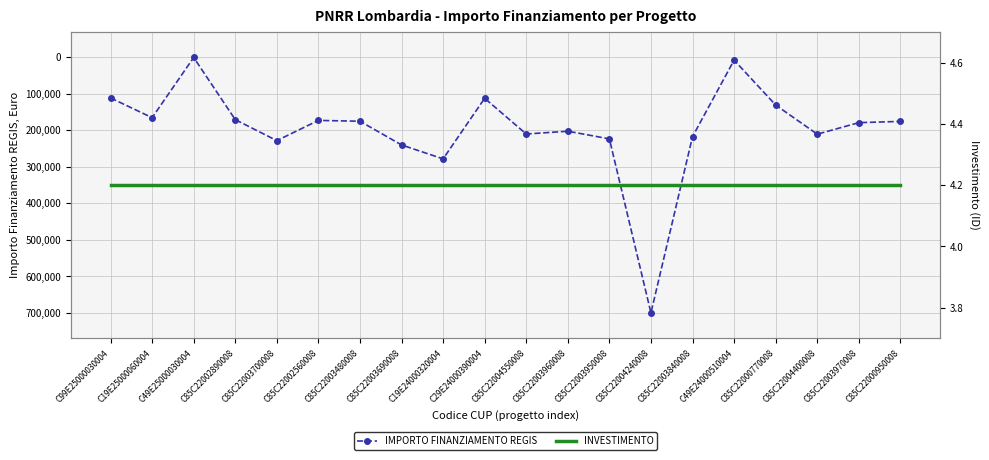

What are all the series names shown in the legend?

IMPORTO FINANZIAMENTO REGIS, INVESTIMENTO